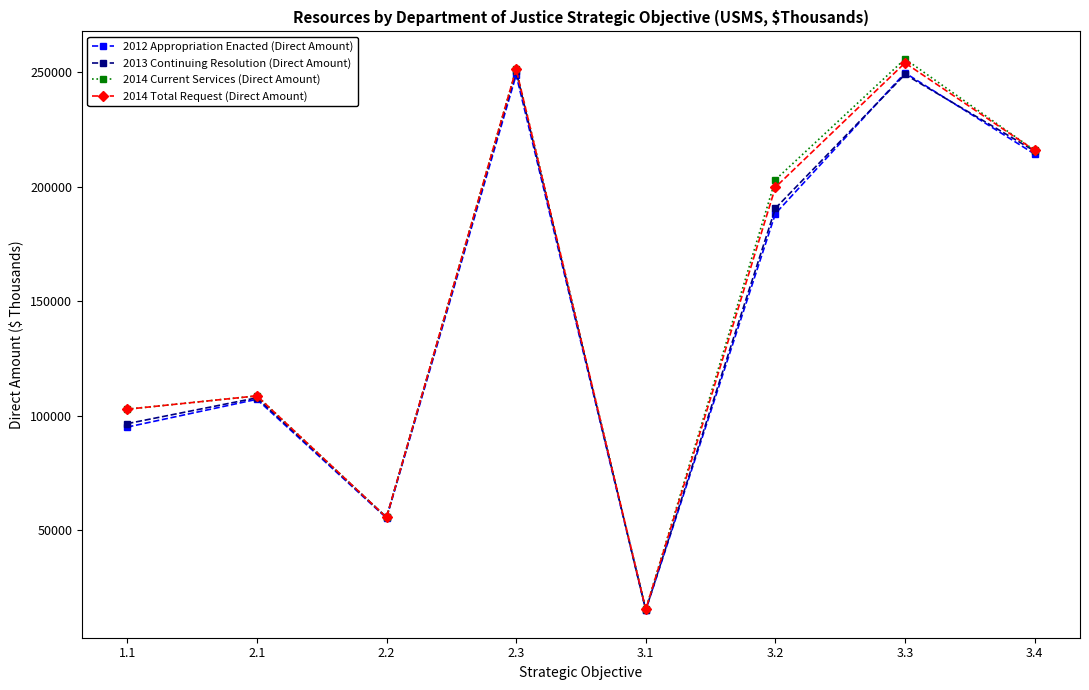

Where is the first local minimum for 2013 Continuing Resolution (Direct Amount)?

2.2